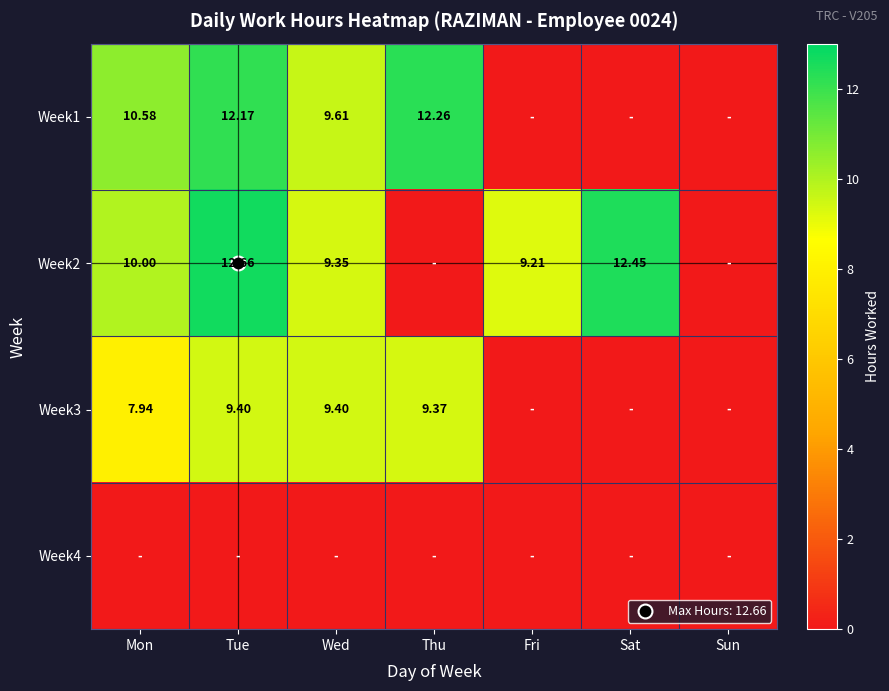

What is the spread (max minus min) of values at Mon?

10.6